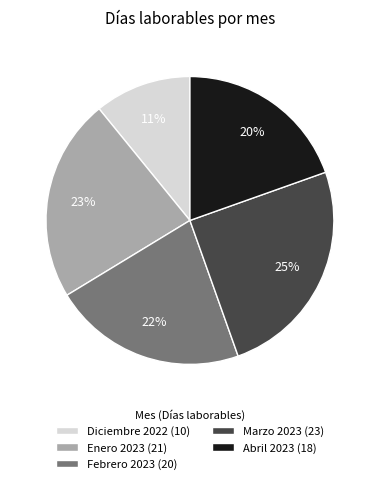

What is the largest slice in the pie chart?

Marzo 2023